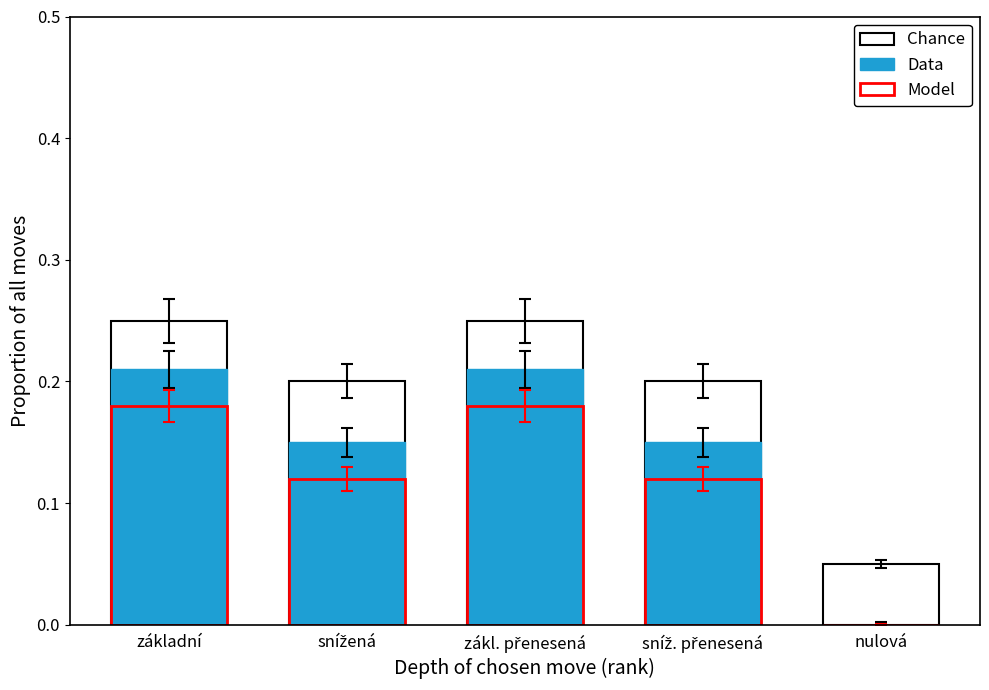

Which series has the largest total across all categories?

Chance